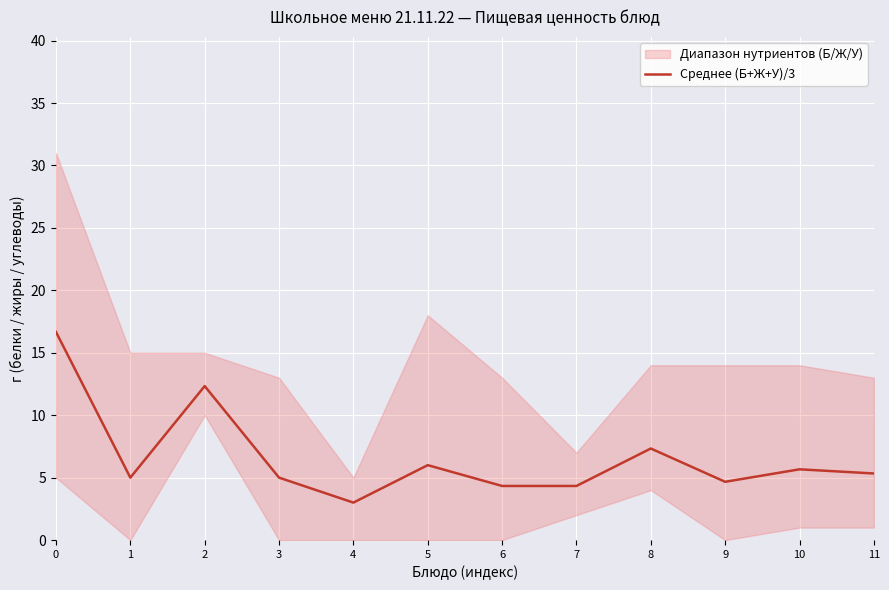

What is the approximate value at 0?

16.7